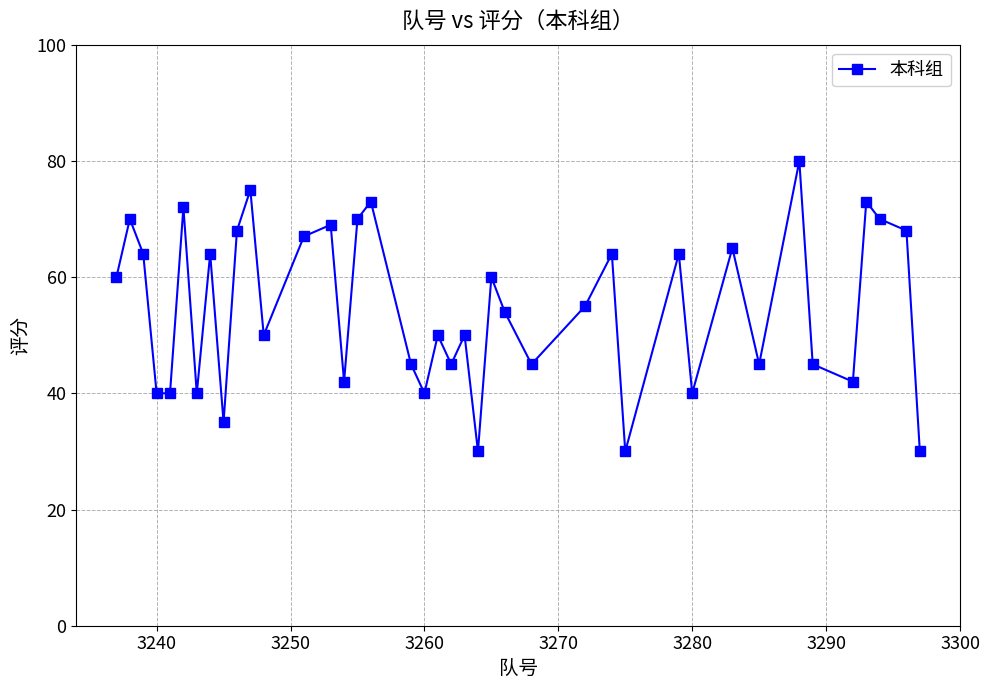

What is the maximum value shown in the chart?

80